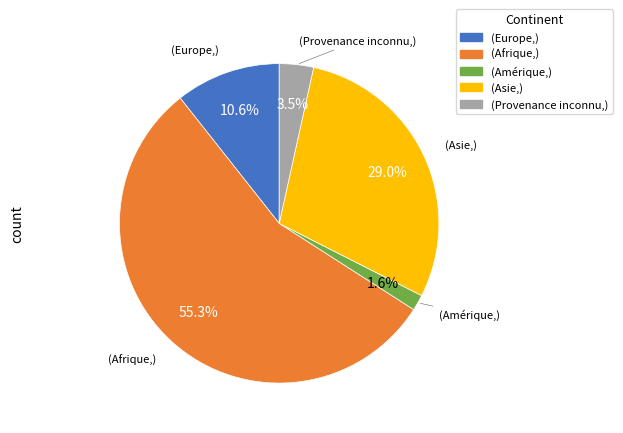

Does any single category account for the majority?

Yes